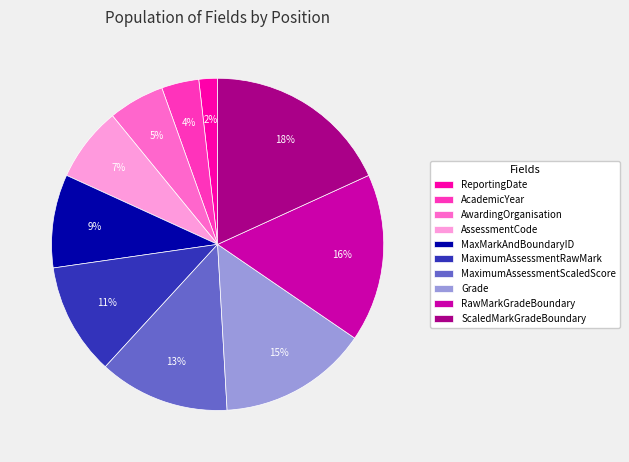

Between AcademicYear and MaxMarkAndBoundaryID, which is larger?

MaxMarkAndBoundaryID